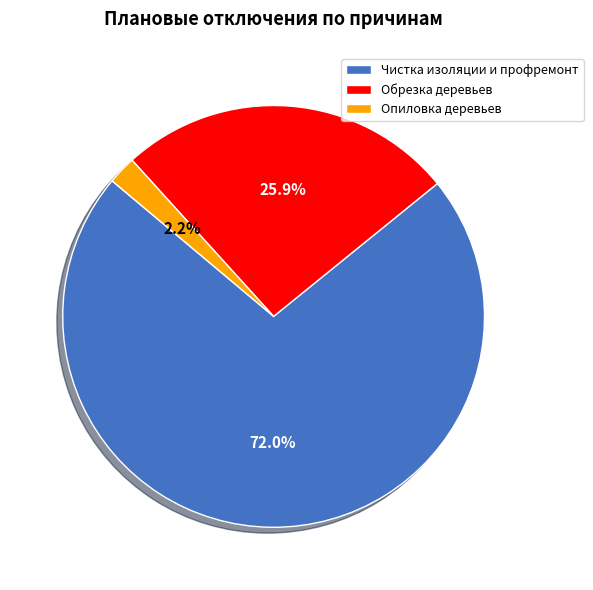

Which has a higher value, Чистка изоляции и профремонт or Опиловка деревьев?

Чистка изоляции и профремонт